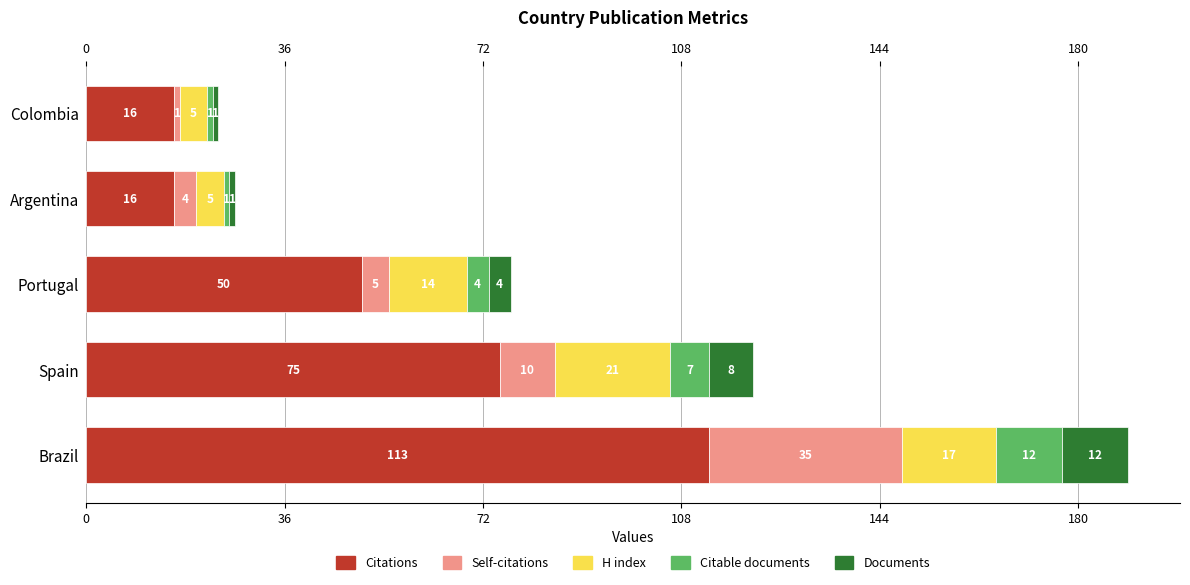

How many Citations values are between 16 and 75?

4